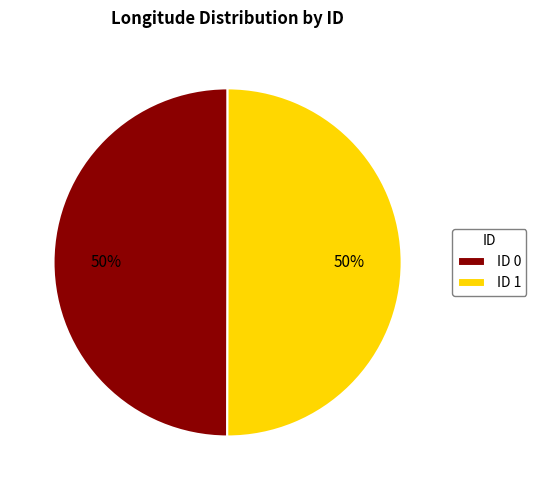

Count the number of slices in the pie.

2